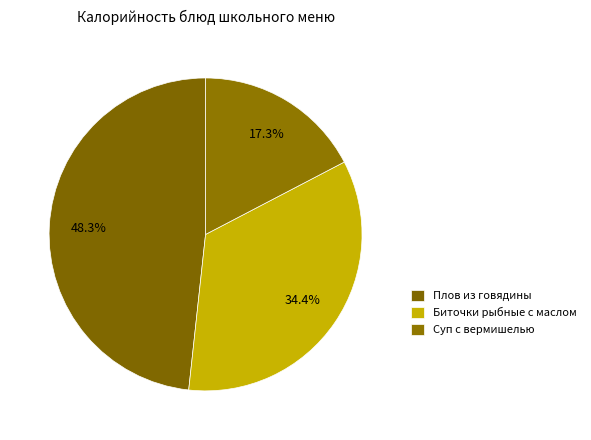

How many segments does this pie chart have?

3